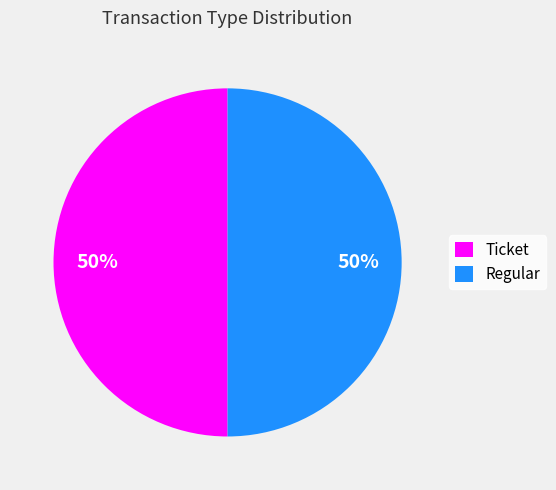

Is it true that Ticket is 1% of the pie?

False